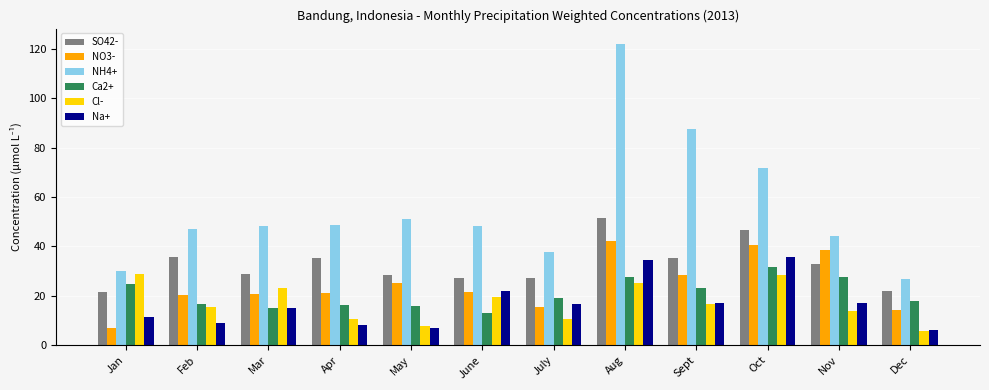

The NH4+ series shows 118.3 at Sept. True or false?

False